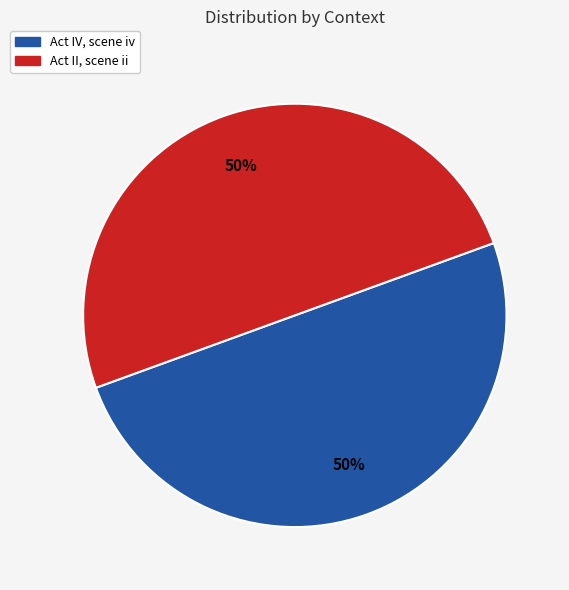

The Act IV, scene iv slice represents 64% of the pie. True or false?

False